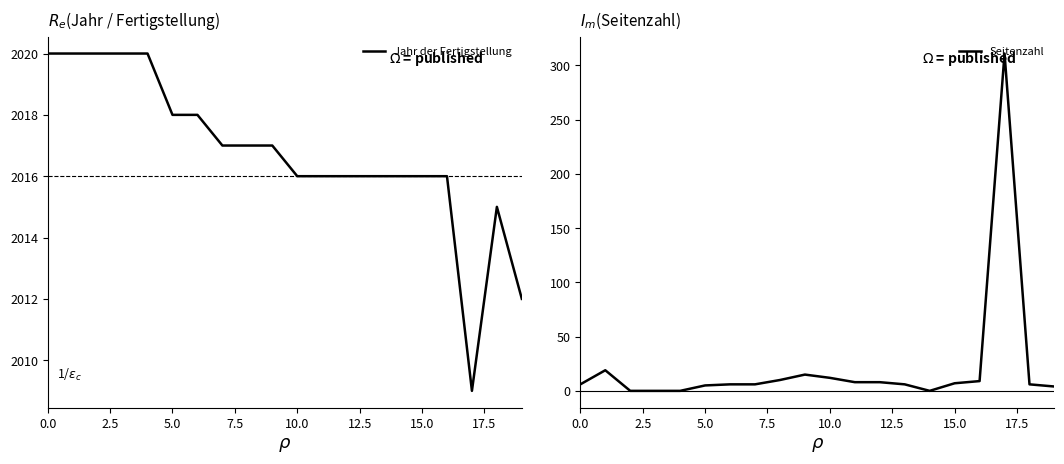

Is it true that Jahr der Fertigstellung equals 2016 at 15.0?

True